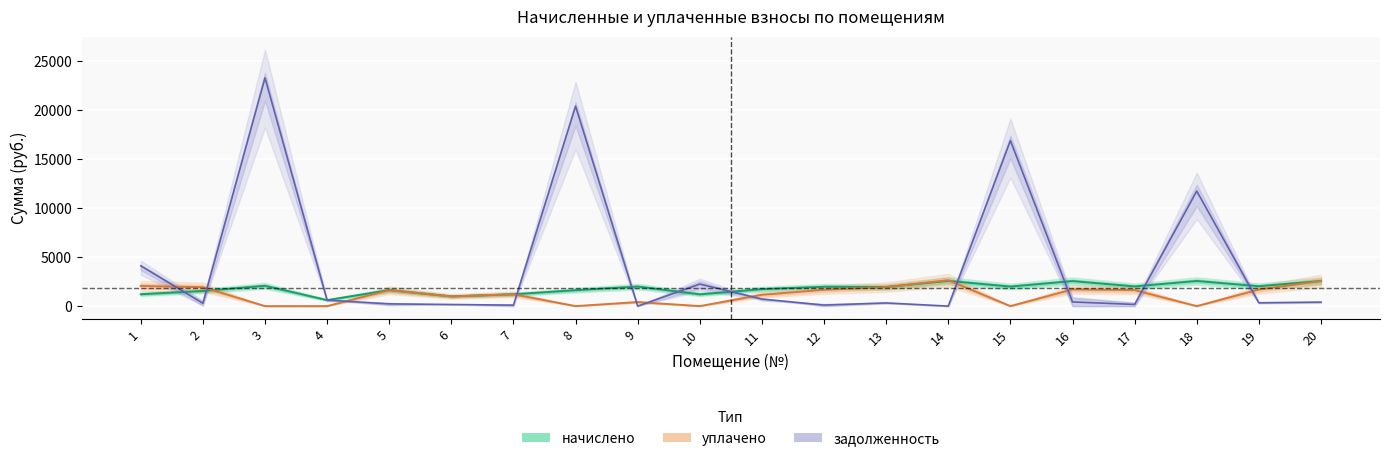

What is the difference between the maximum and second lowest values in the задолженность_взнос series?

23313.1